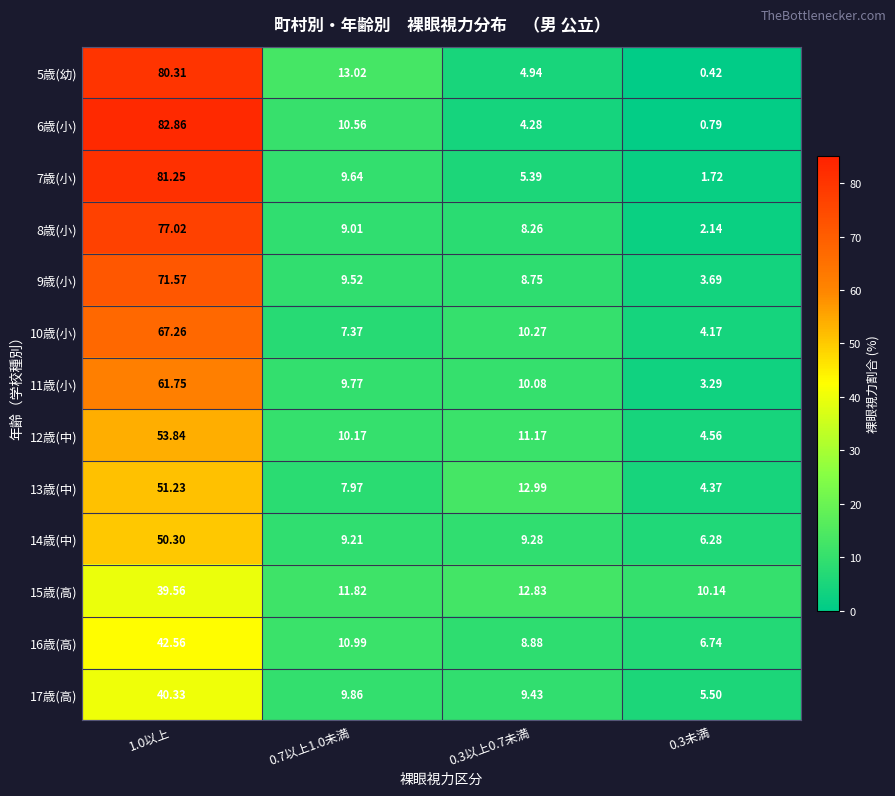

Is the value of 13歳(中) at 0.3以上0.7未満 greater than the value of 5歳(幼) at 1.0以上?

No